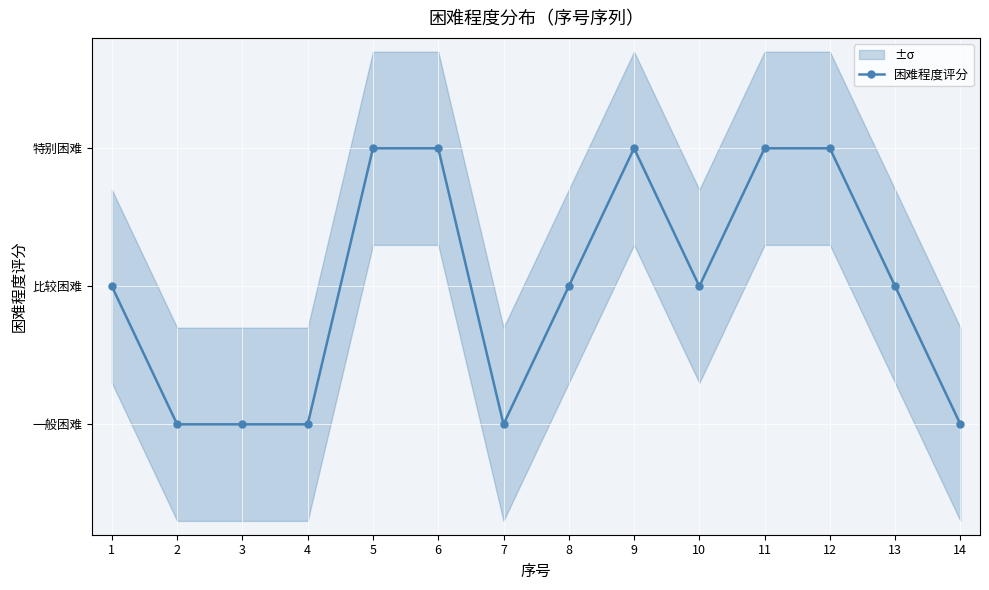

What is the sum of the values at 10 and 3?

3